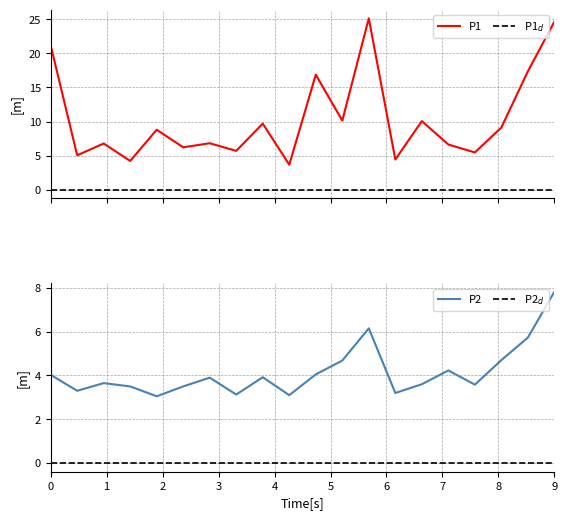

What is the difference between the second highest and minimum values in the P2 series?

3.1